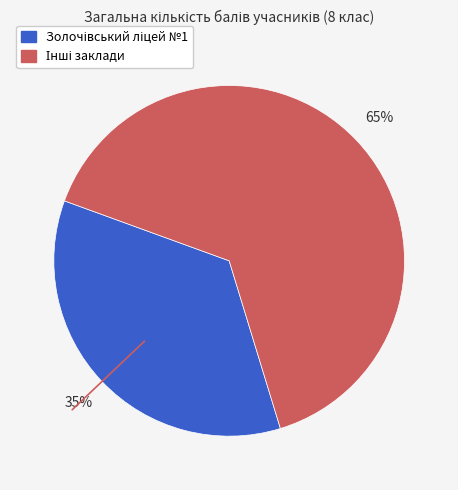

To the nearest percent, what is the average slice percentage?

50%